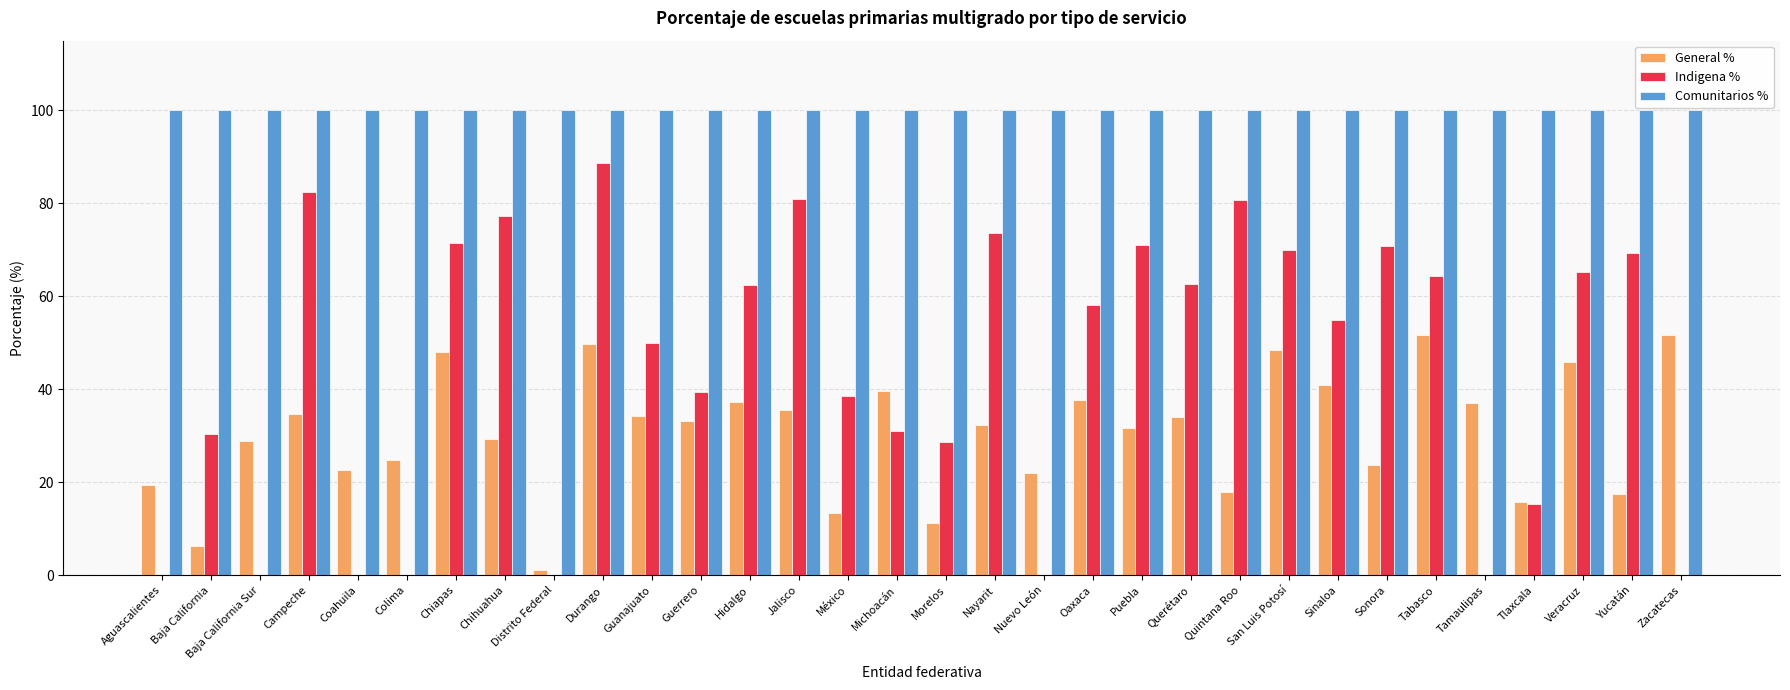

What is the total value across all series at Nayarit?

206.1